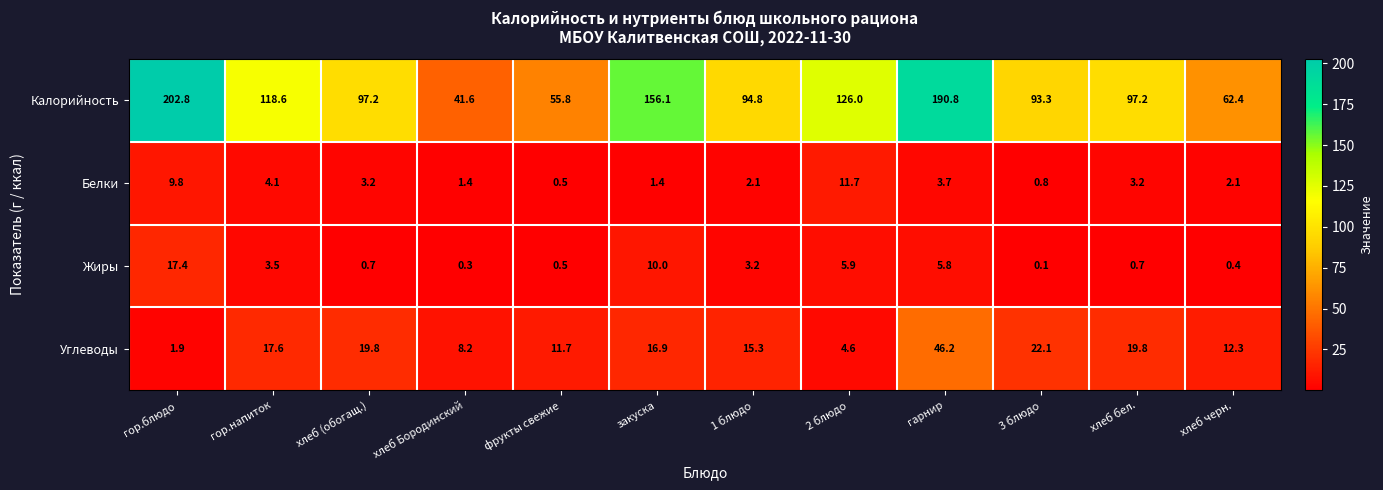

At which category does the chart reach its minimum across all series?

3 блюдо